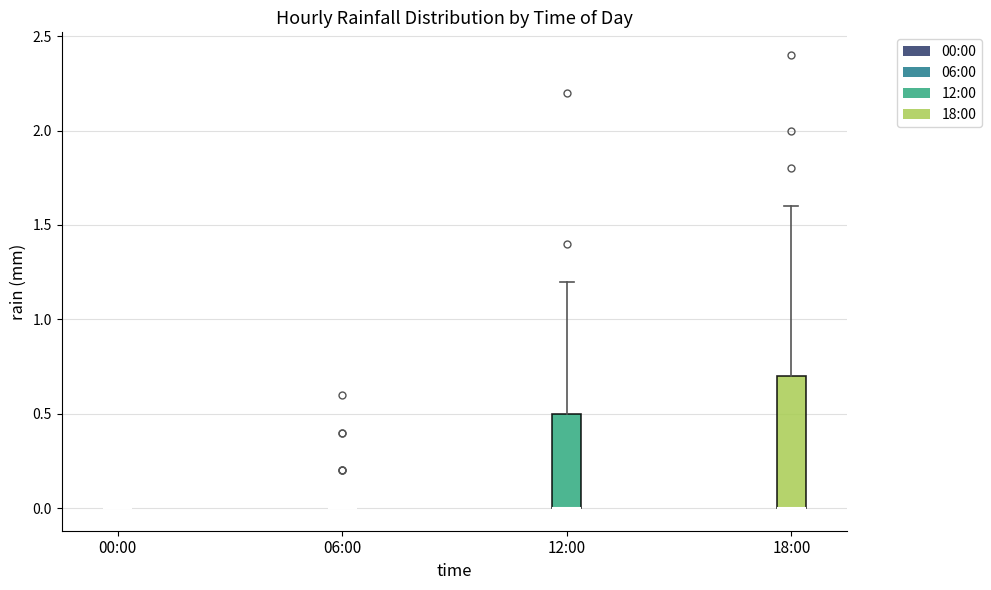

Comparing the boxes themselves (not the whiskers), which one is the tallest?

18:00